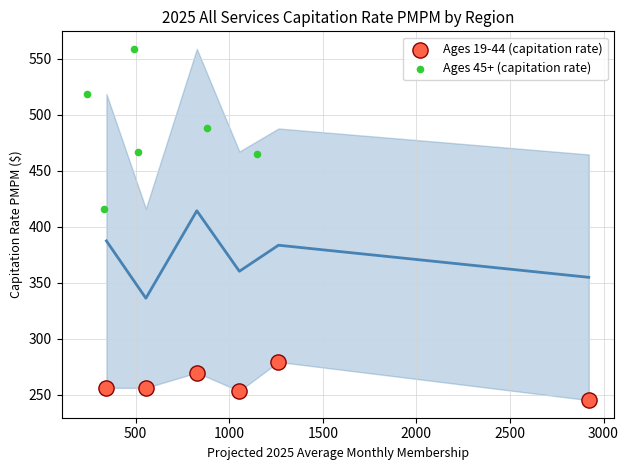

Which series has the largest Y range (max minus min)?

Ages 45+ (capitation rate)